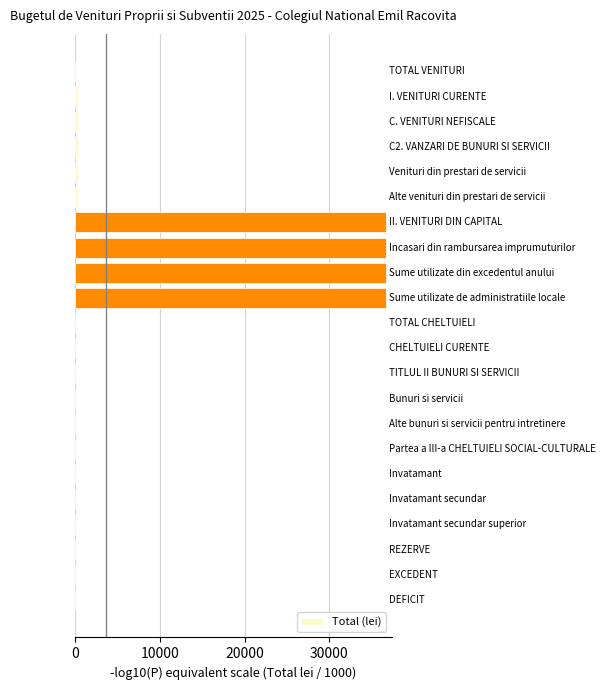

What is the sum of all values?

148757